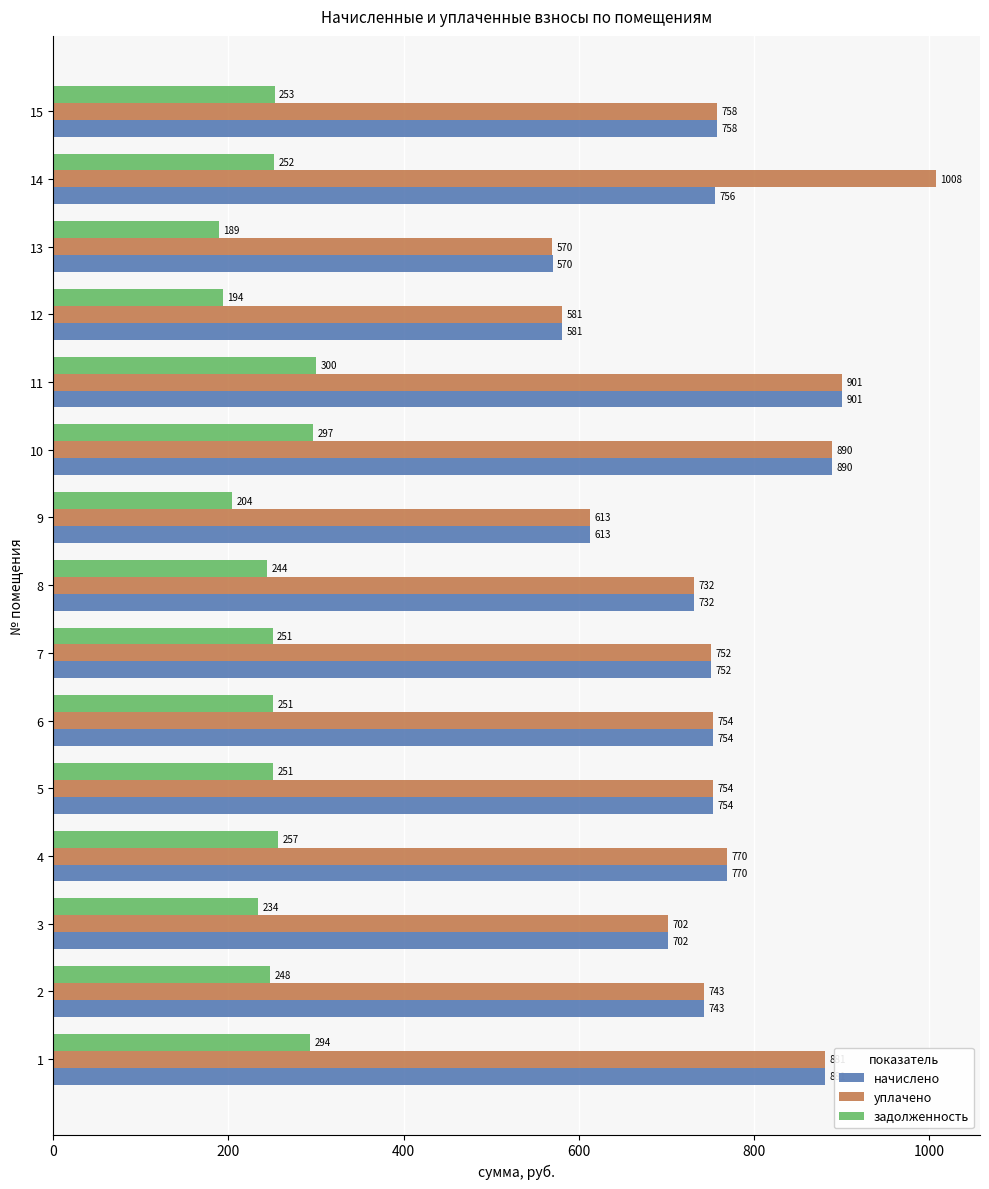

Is the value of задолженность at 11 greater than the value of уплачено at 3?

No